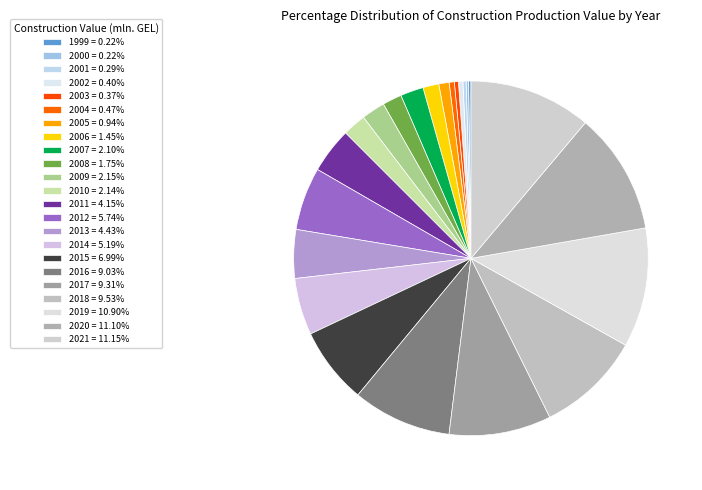

Is it true that 2021 is 11% of the pie?

True